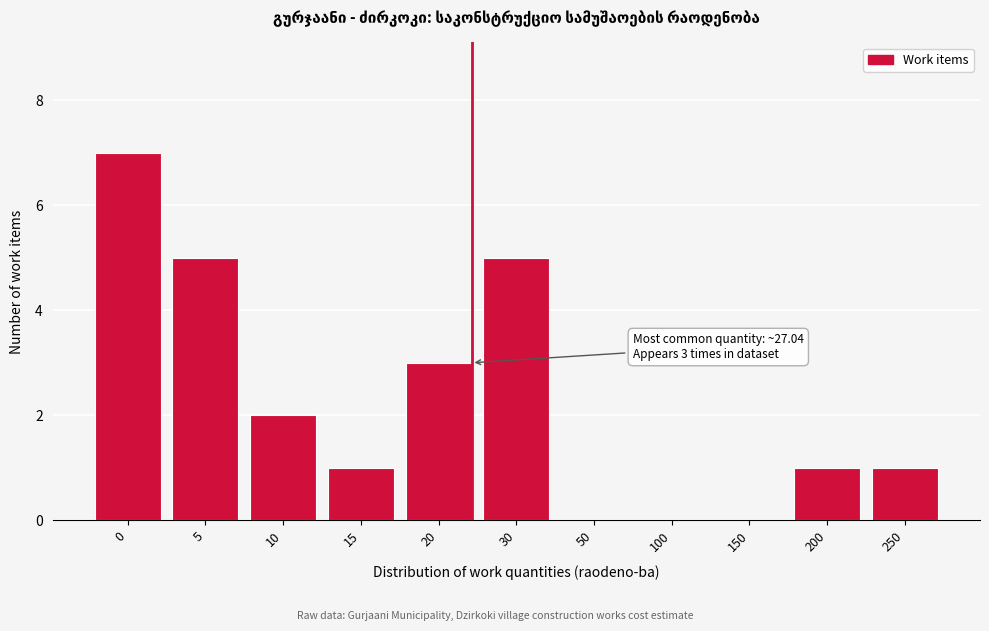

Reading left to right, list all the values displayed in this chart.

0=7	5=5	10=2	15=1	20=3	30=5	50=0	100=0	150=0	200=1	250=1